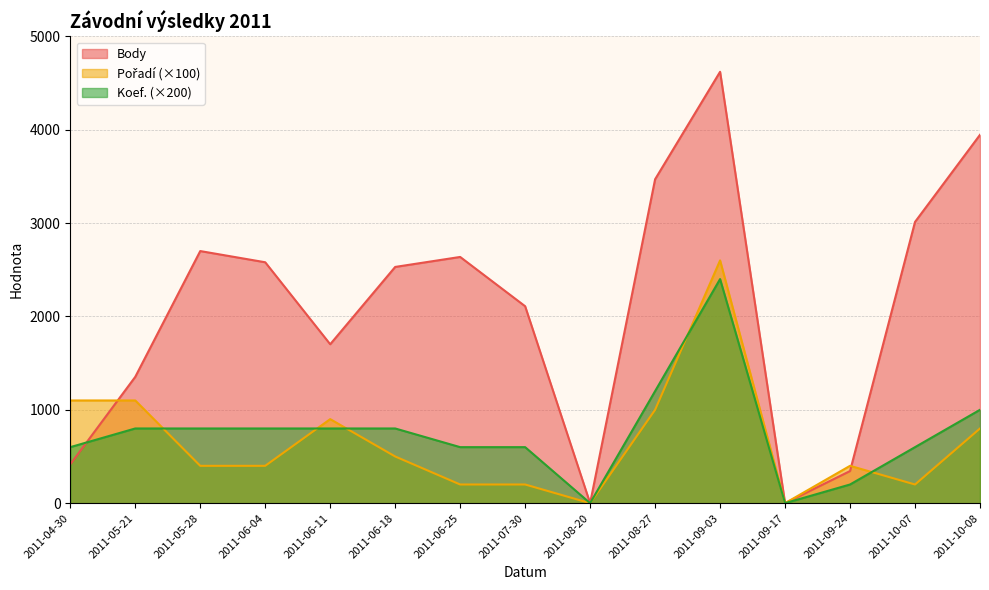

Where is the first local maximum for Koef.?

2011-09-03